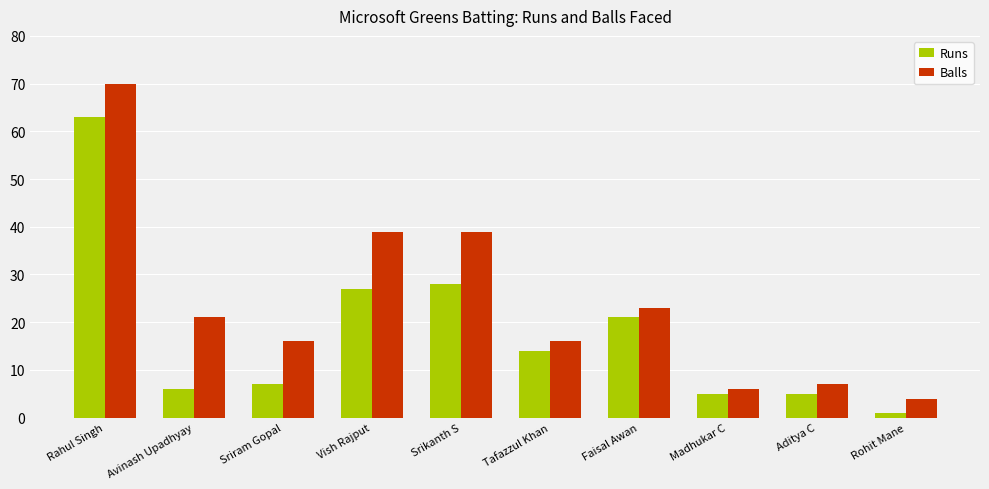

What is the difference between the maximum and second lowest values in the Balls series?

64